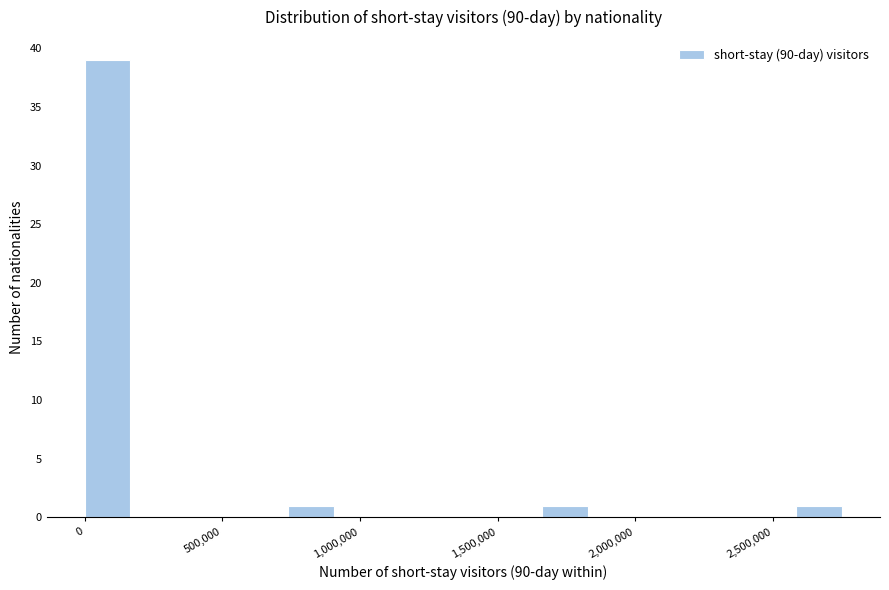

Read against the x-axis, roughly where is the centre of the tallest bar?

100000